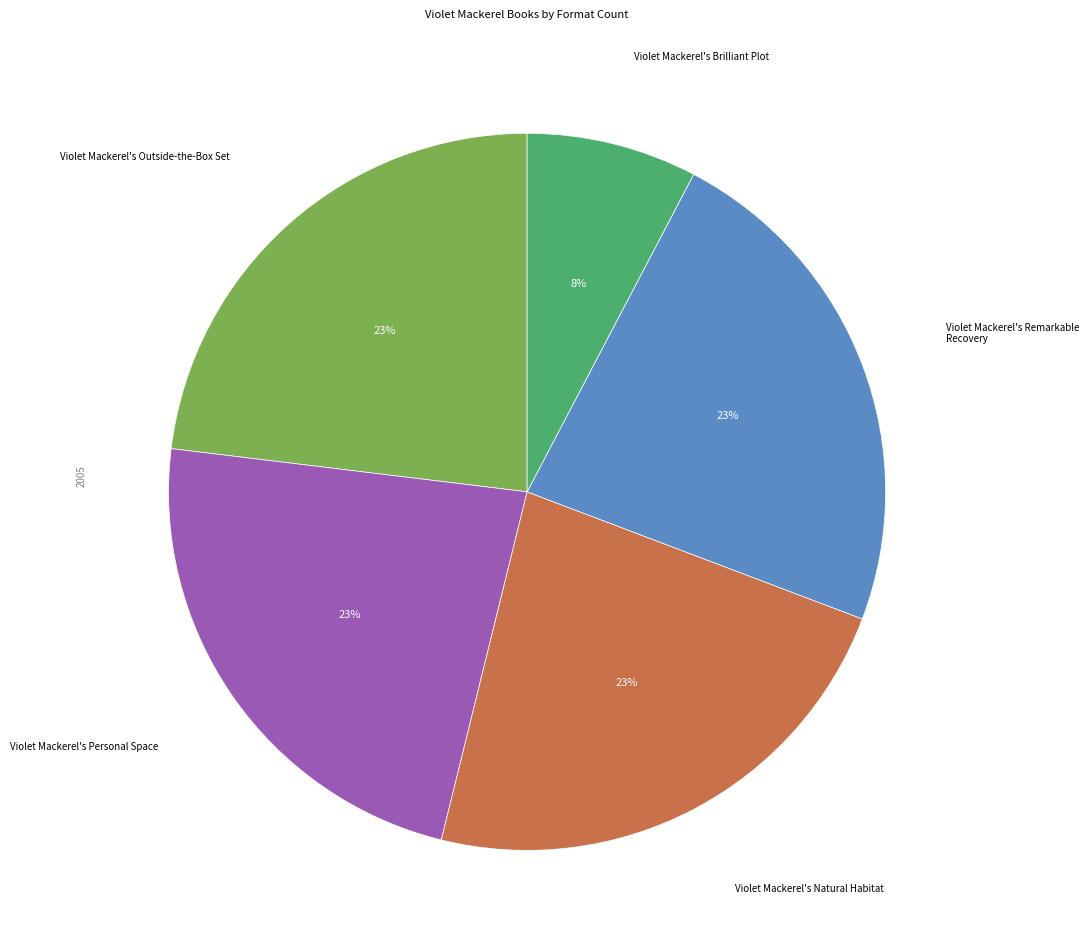

Does any single category account for the majority?

No